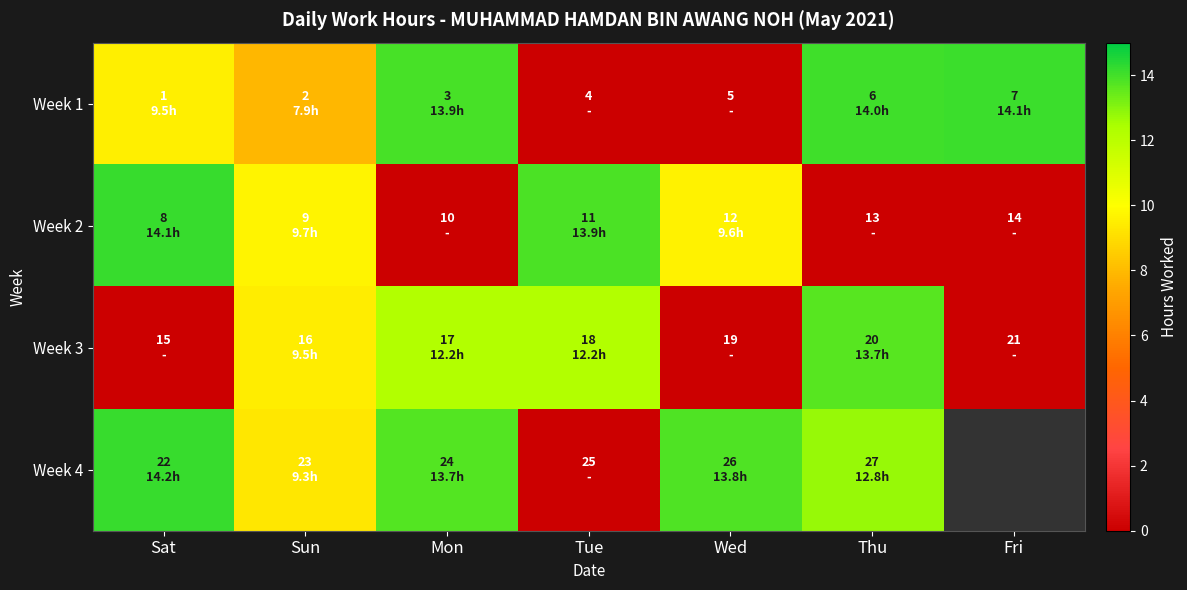

The Week 2 series shows 14.9 at Wed. True or false?

False